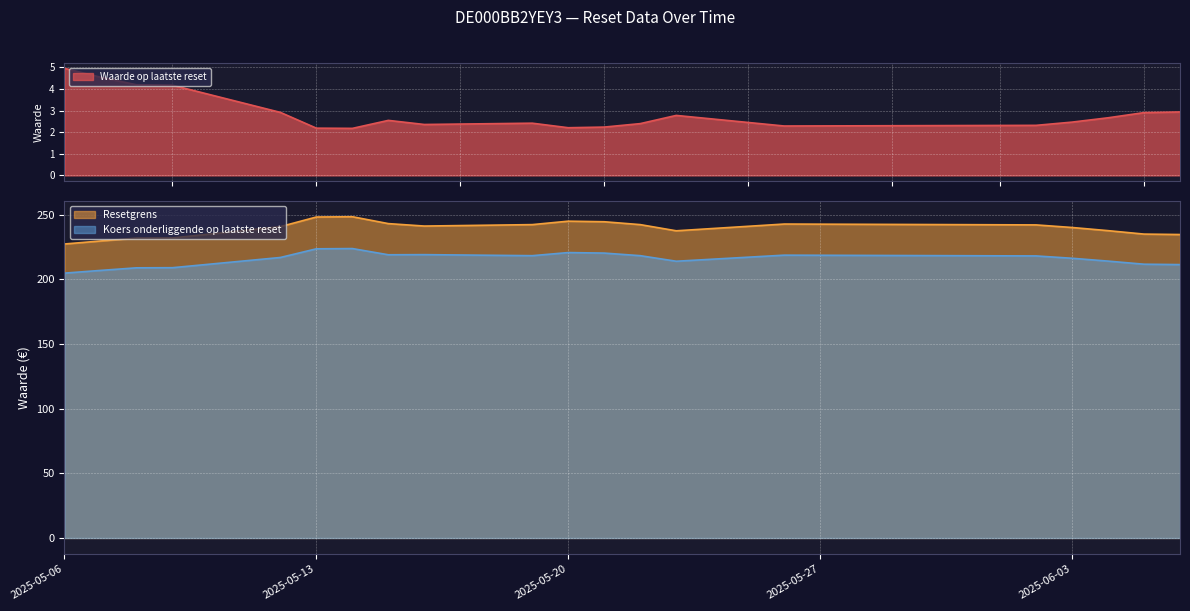

Which series has the widest spread of values?

Resetgrens